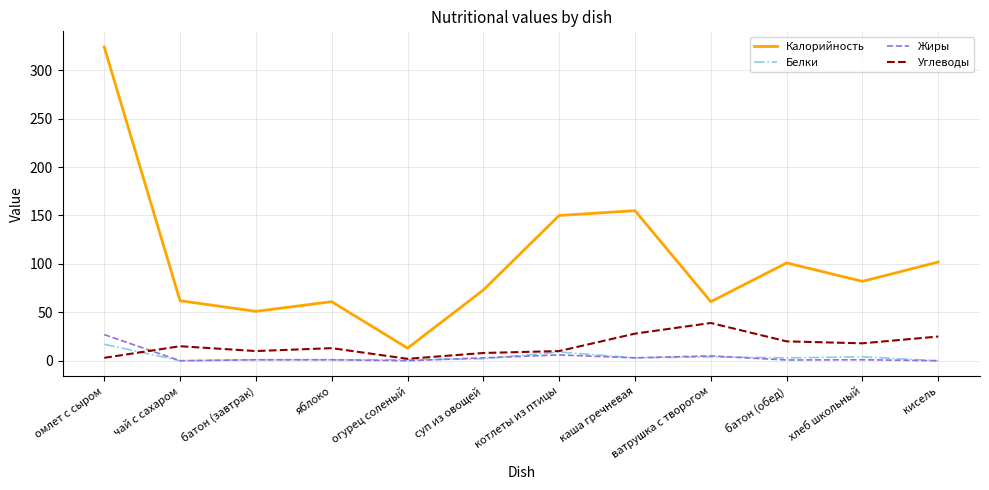

True or false: Калорийность and Углеводы intersect in this chart.

False